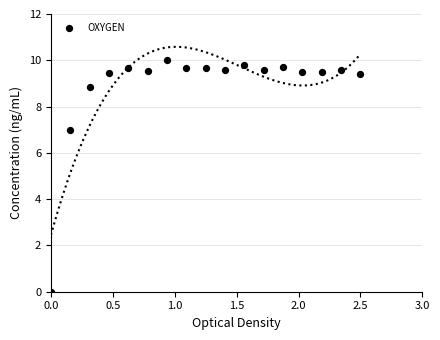

What is the range of X values (max minus min)?

2.5